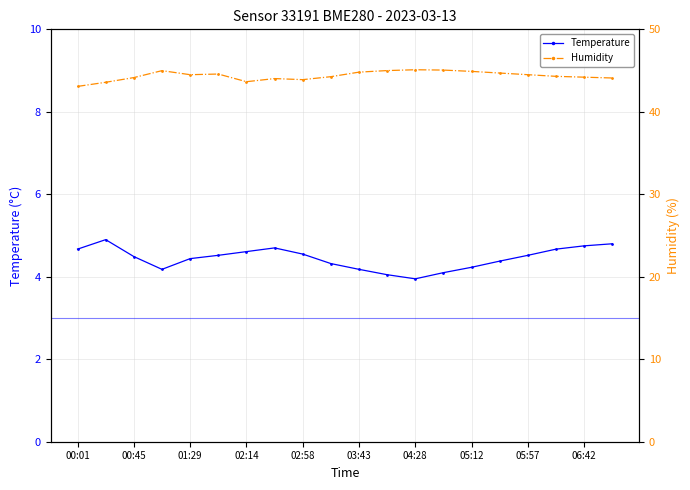

True or false: Temperature has more than 1 interior local peaks.

True